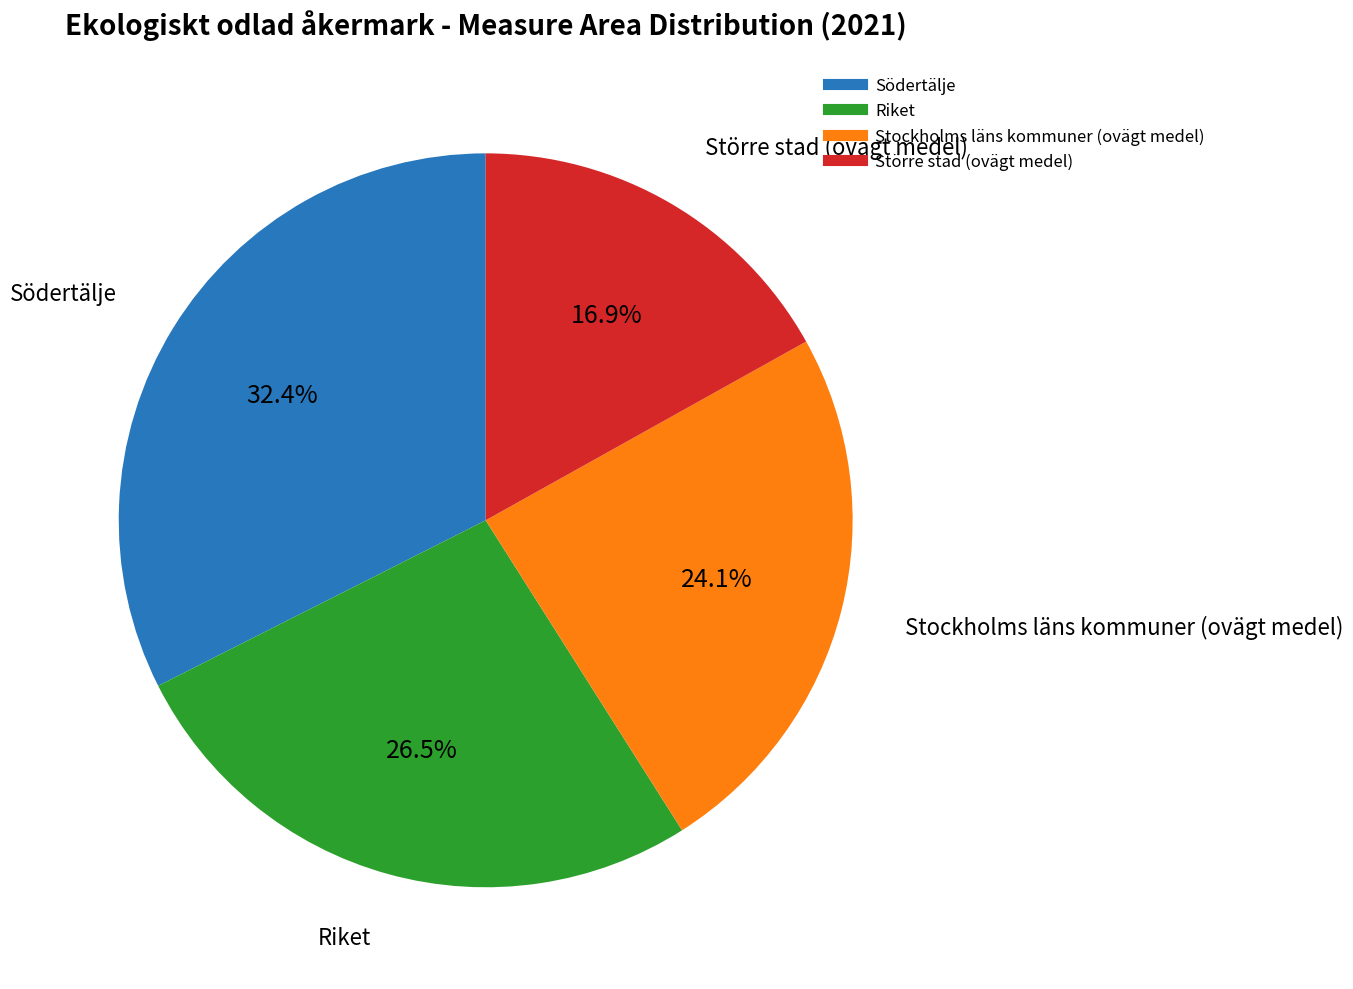

To the nearest percent, what is the difference between the largest and smallest slice percentages?

16%